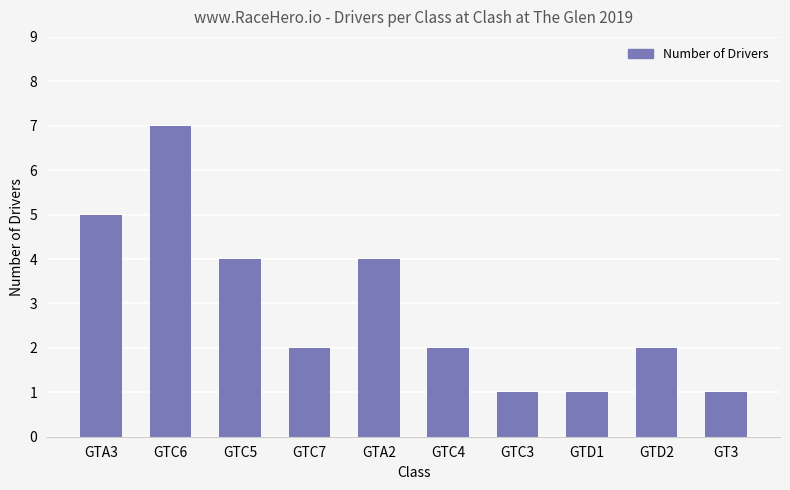

What position from the left is GTC6?

2